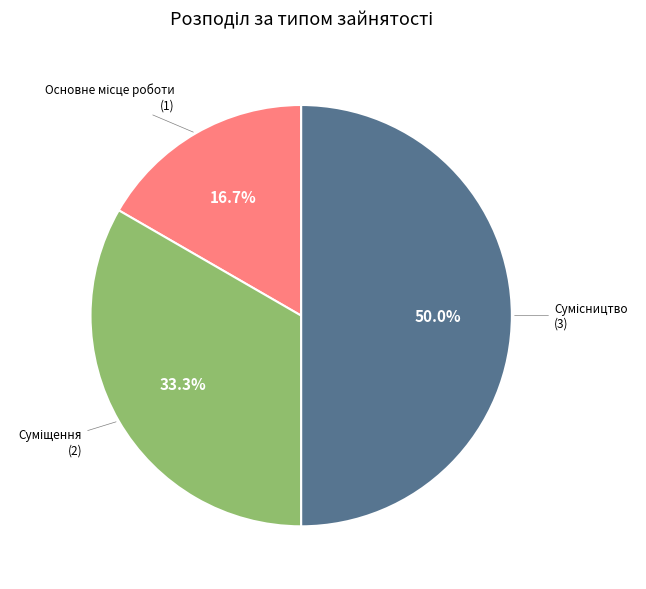

How many segments does this pie chart have?

3